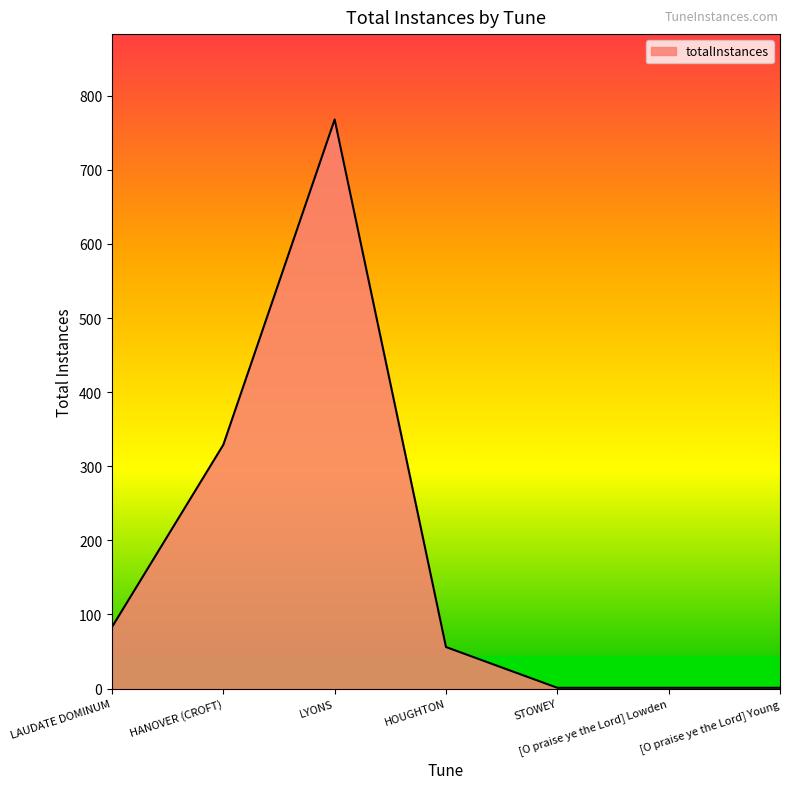

Where is the data nearest to the value 384?

HANOVER (CROFT)